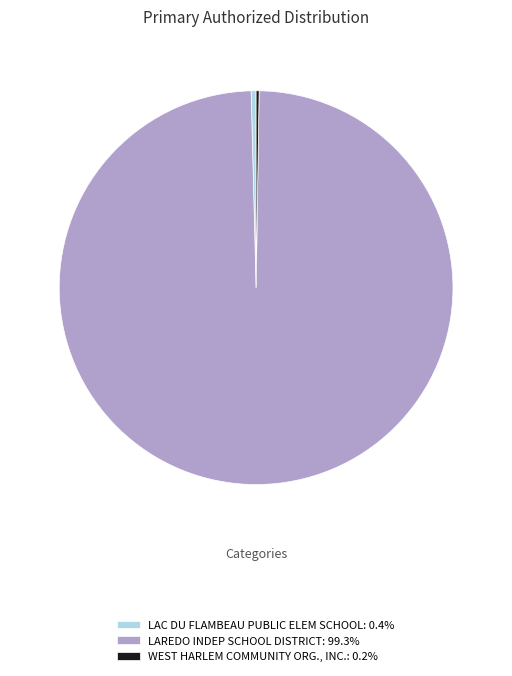

Does LAREDO INDEP SCHOOL DISTRICT: 99.3% account for over 50% of the chart?

Yes